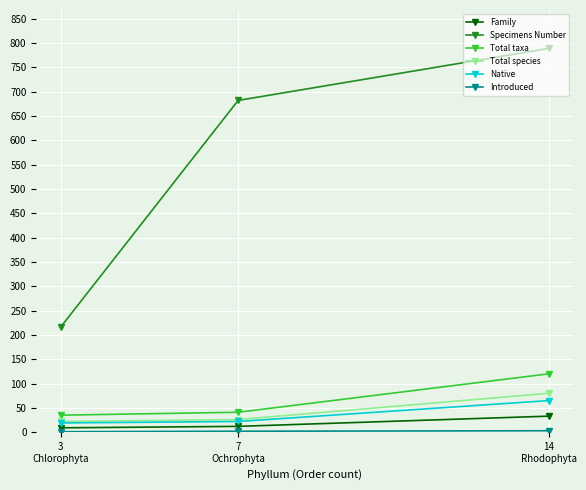

Which series has the widest spread of values?

Specimens Number